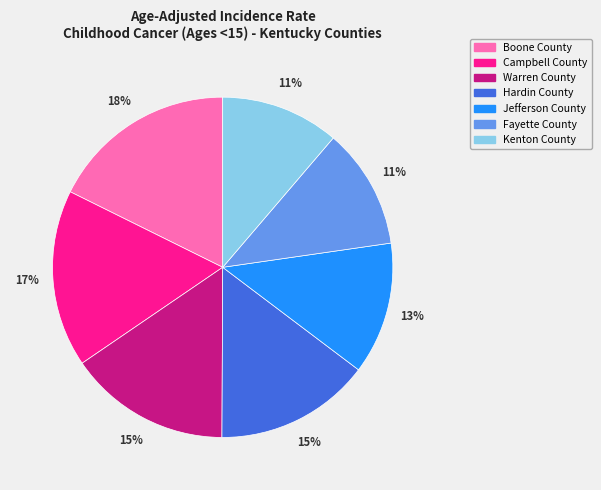

What is the ratio of the value at Boone County to the value at Jefferson County?

1.4